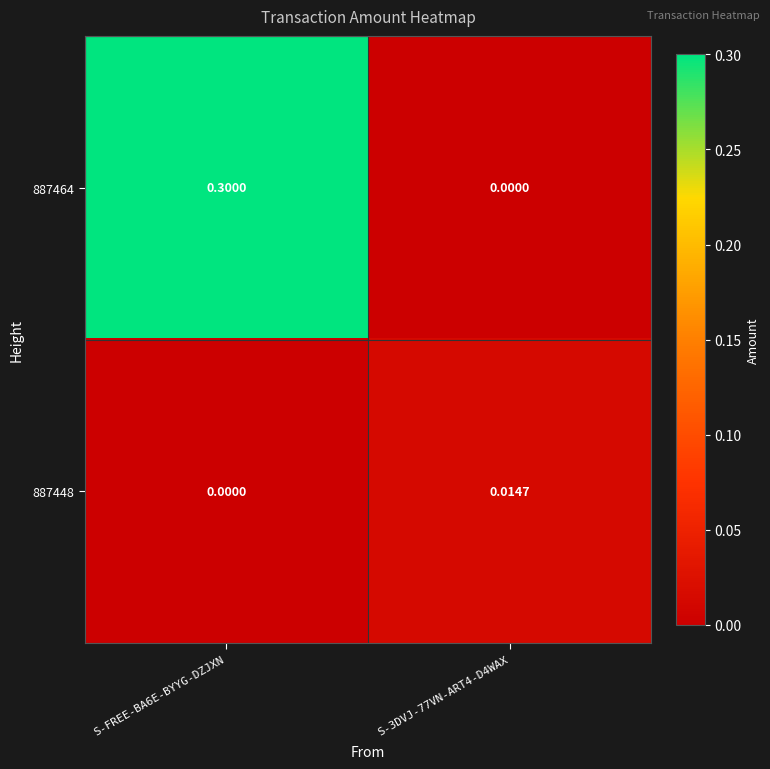

How many categories are shown in the chart?

2